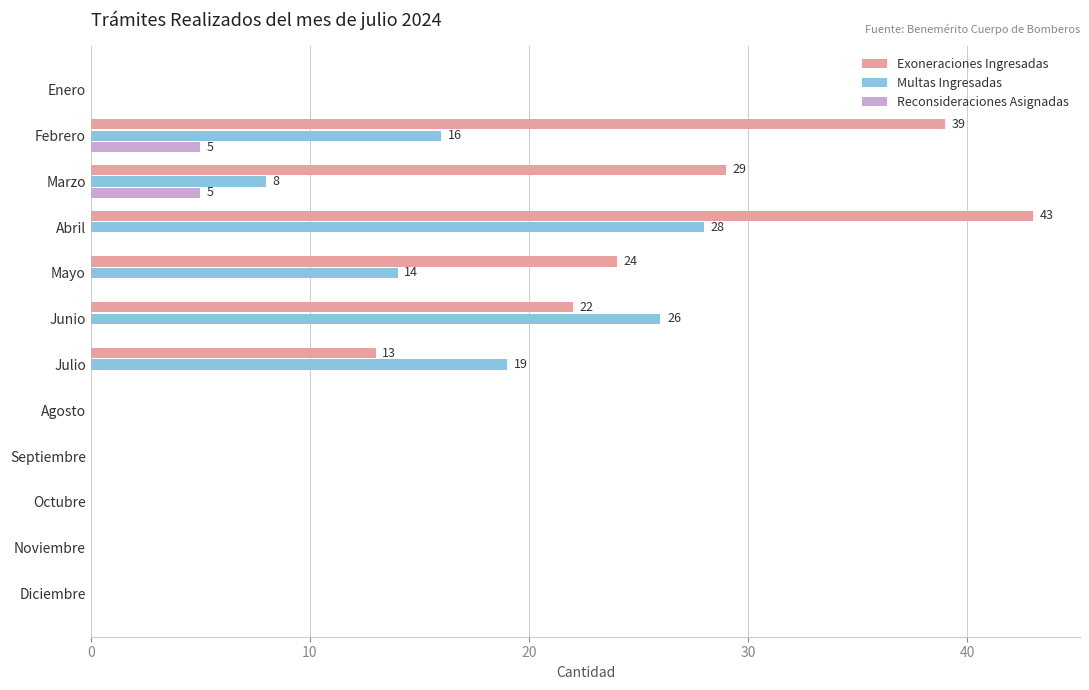

True or false: Exoneraciones Ingresadas has a value of 0 at Diciembre.

True